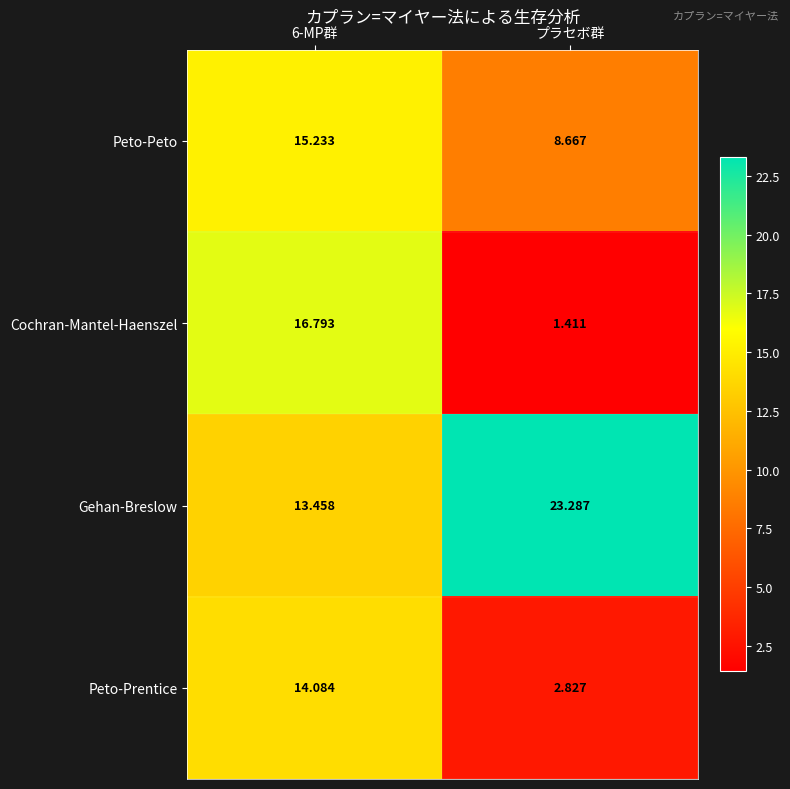

What is the spread (max minus min) of values at プラセボ群?

21.9